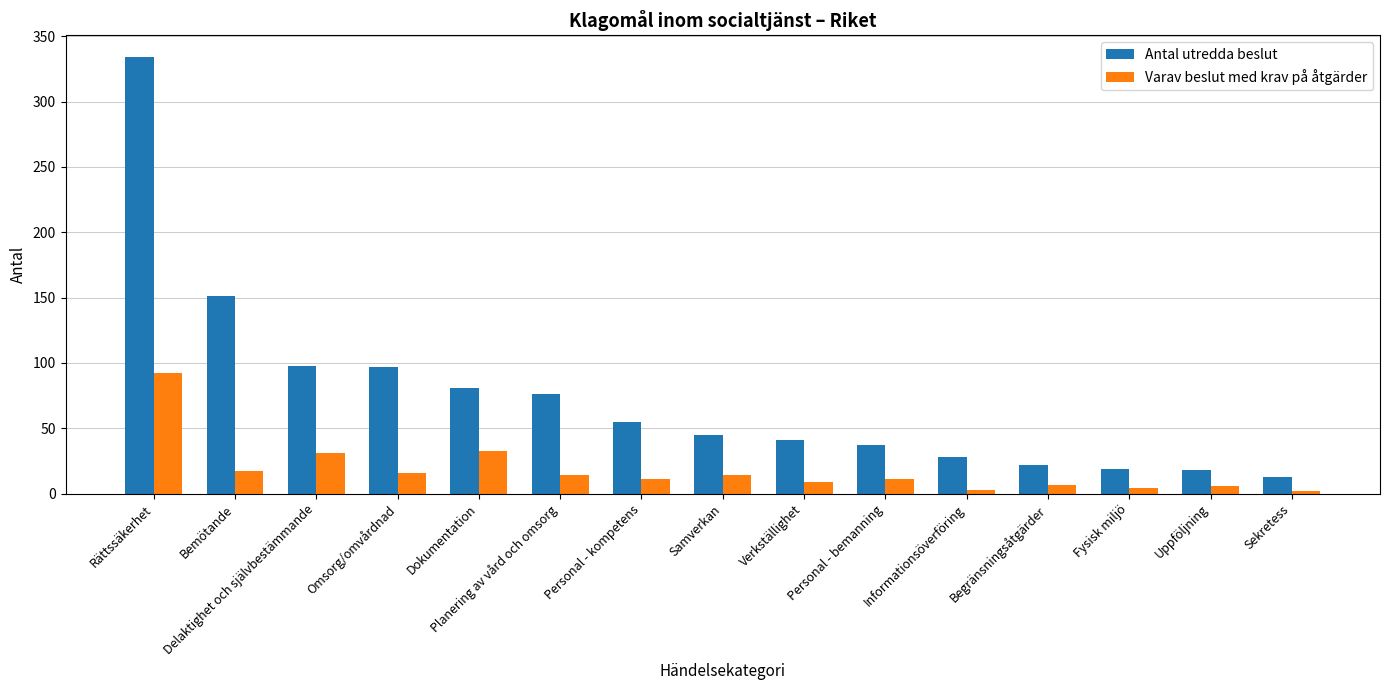

What is the average value of the Varav beslut med krav på åtgärder series?

18